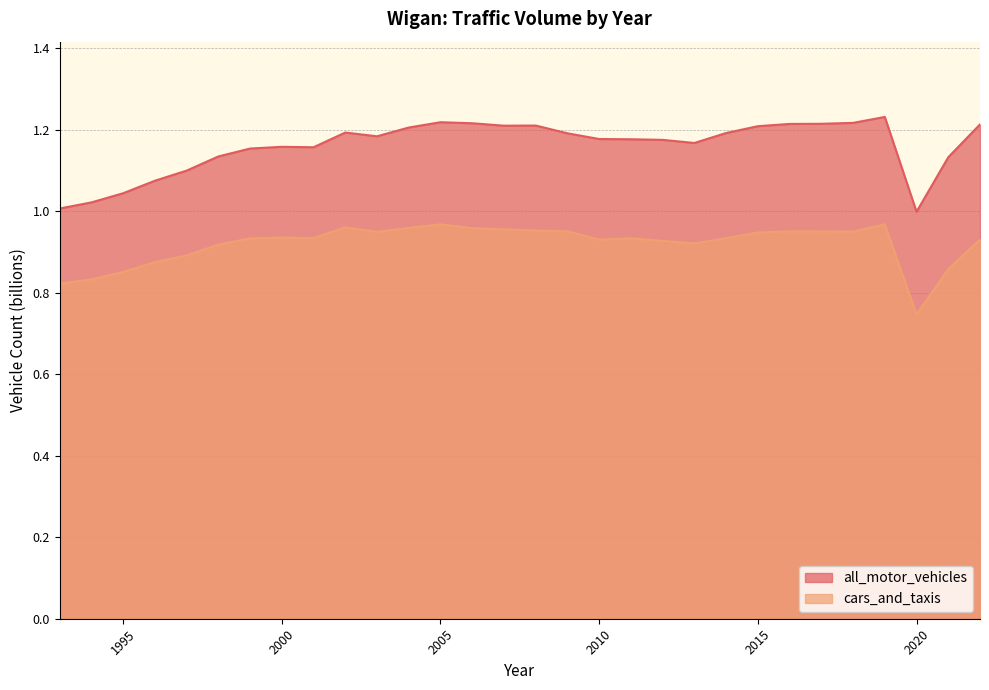

What is the sum of the all_motor_vehicles values at 1994 and 1997?

2.1